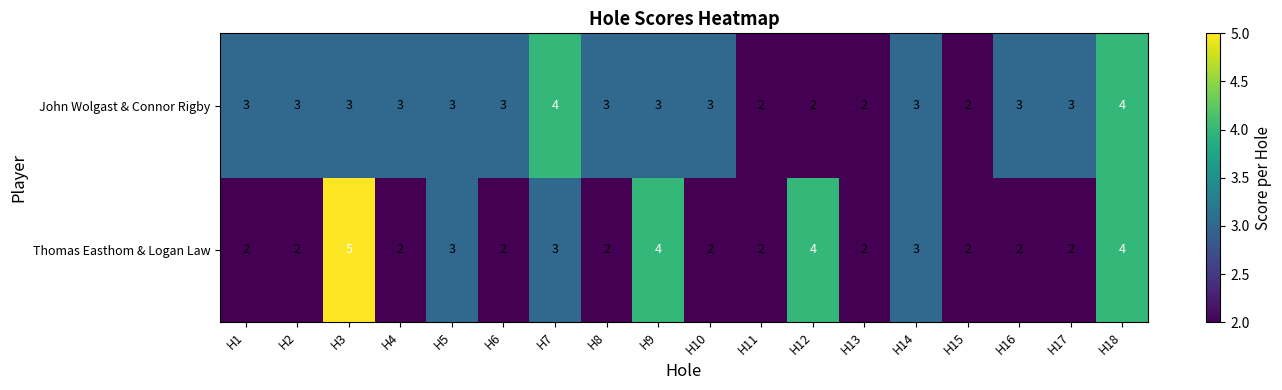

What is the greatest value displayed?

5